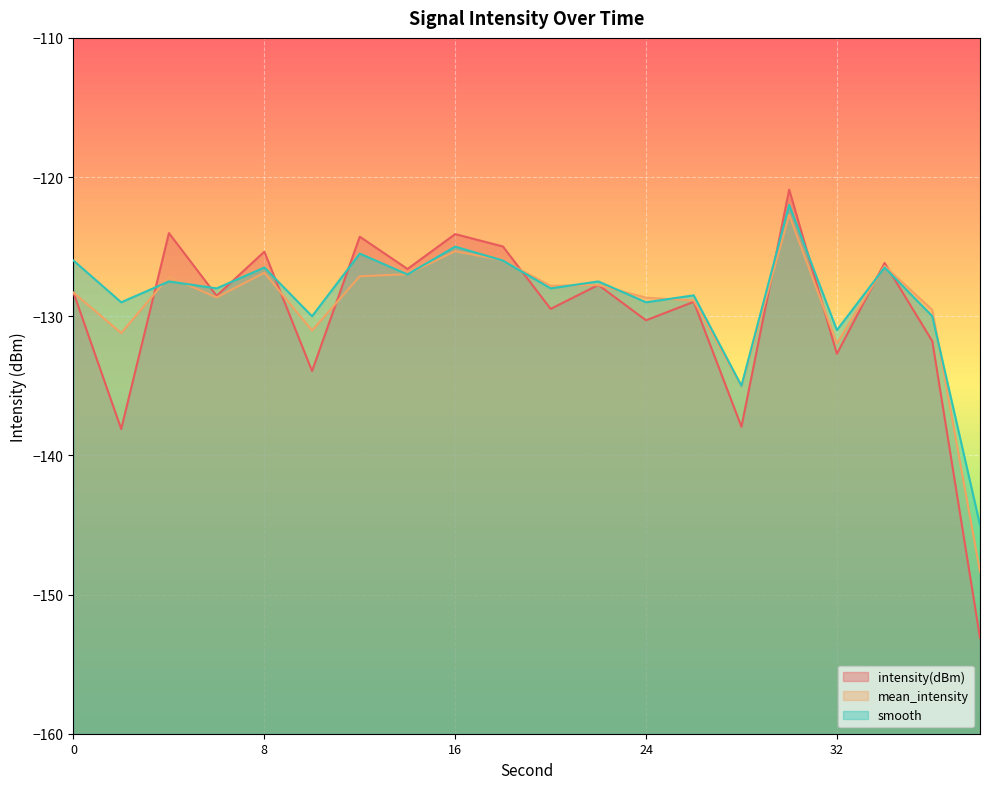

Does the chart display data point markers on the line(s)?

No